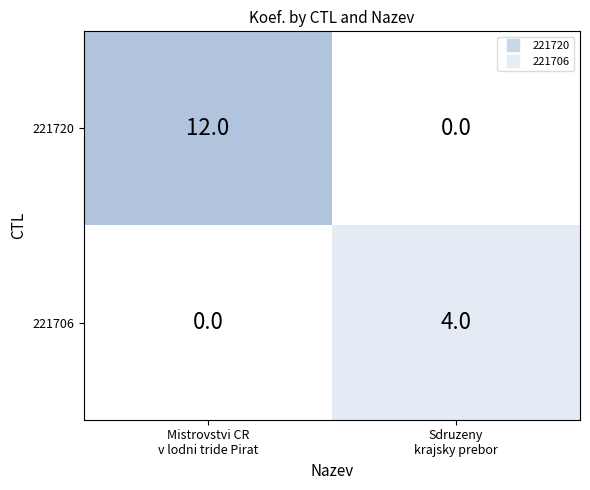

Which series has the largest range (max minus min)?

221720